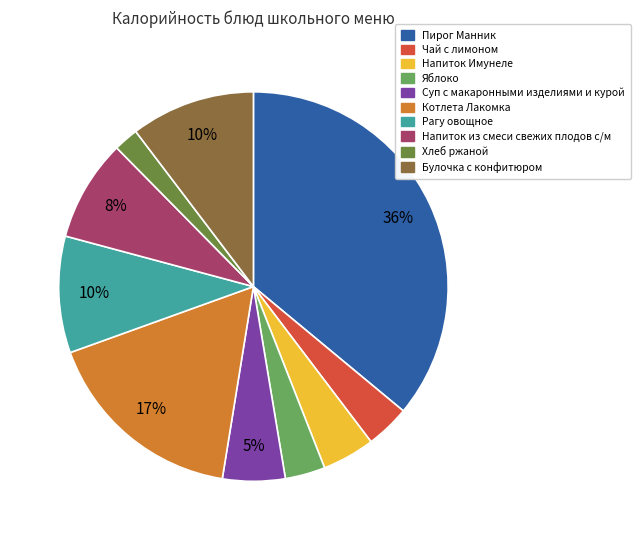

What is the ratio of the value at Рагу овощное to the value at Котлета Лакомка?

0.6